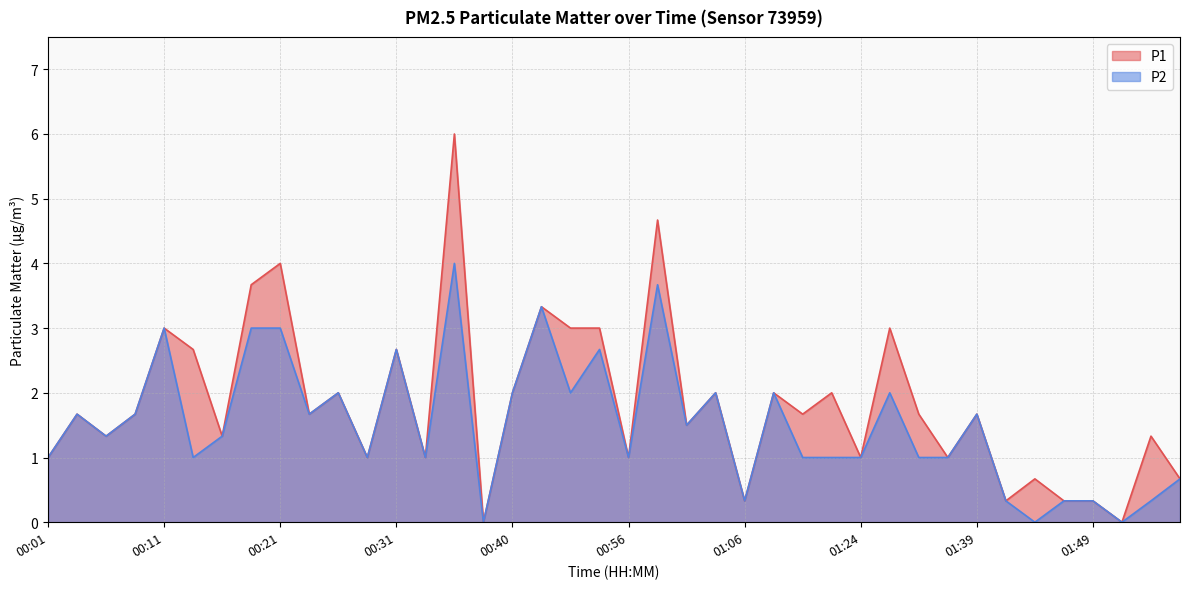

What is the label of the 5th point from the right?

01:47